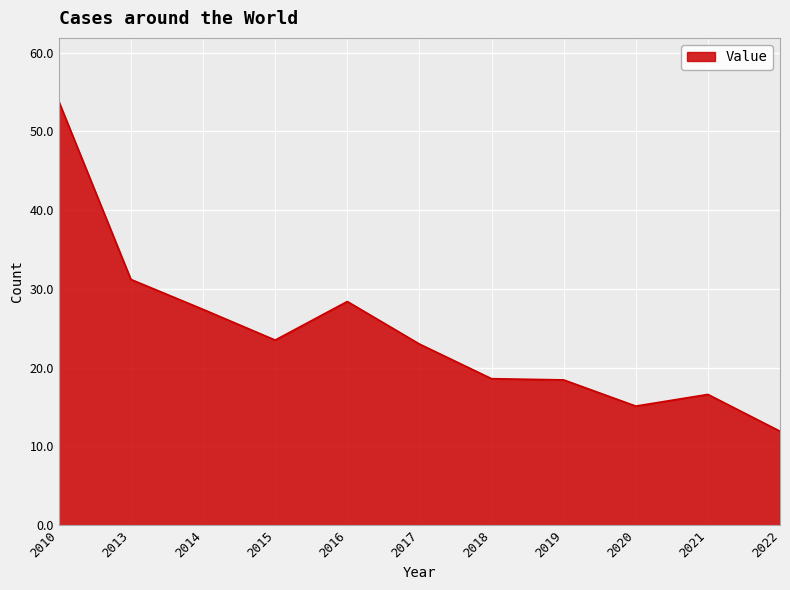

What is the approximate value at 2010?

53.8